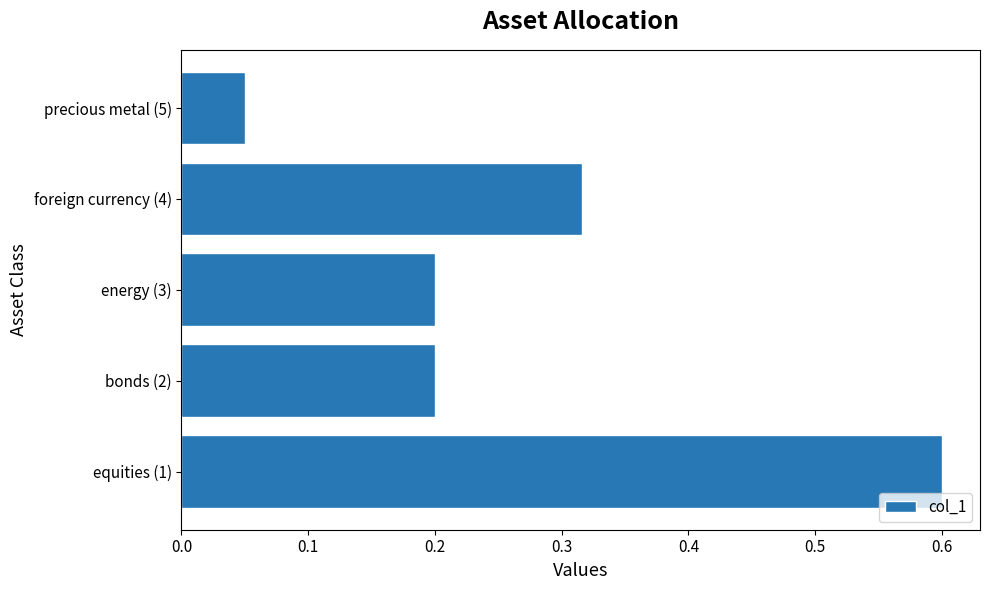

Where is the data nearest to the value 0?

precious metal (5)